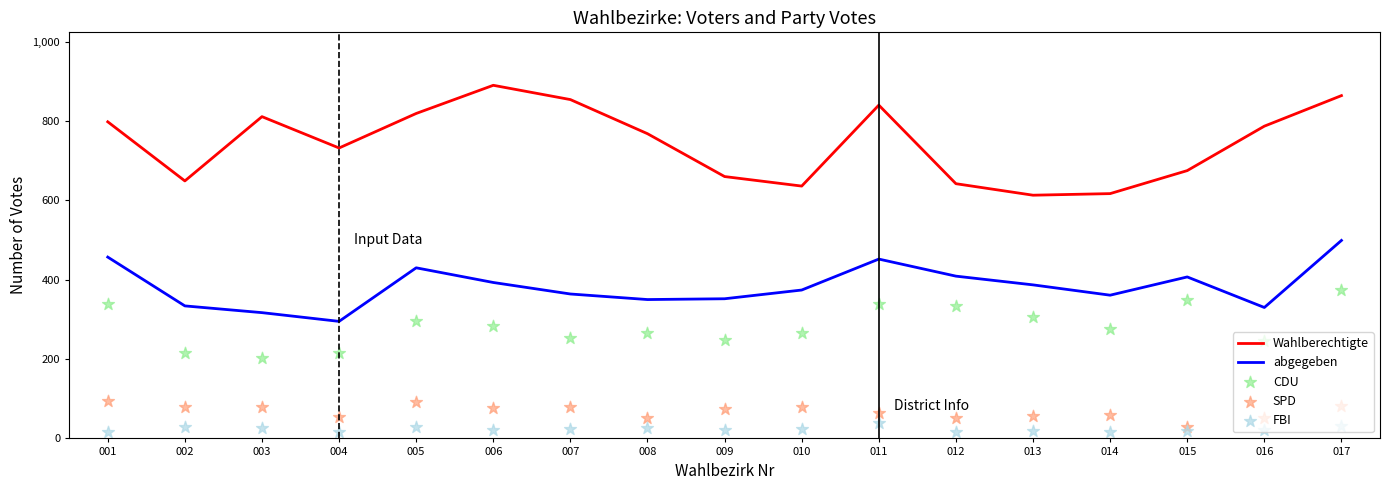

What are all the series names shown in the legend?

Wahlberechtigte, abgegeben, CDU, SPD, FBI